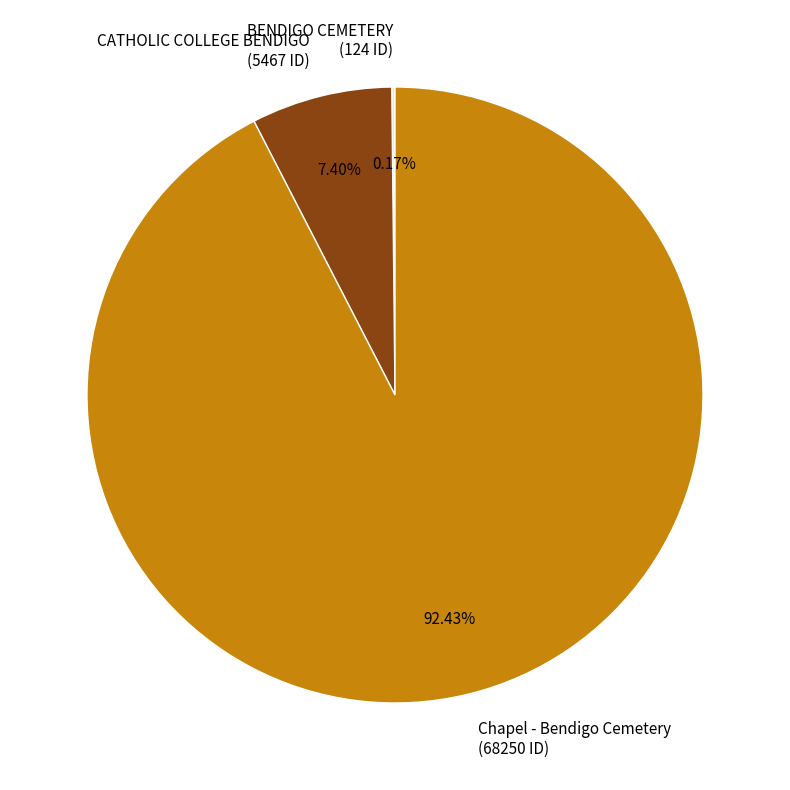

To the nearest percent, what is the average slice percentage?

33%